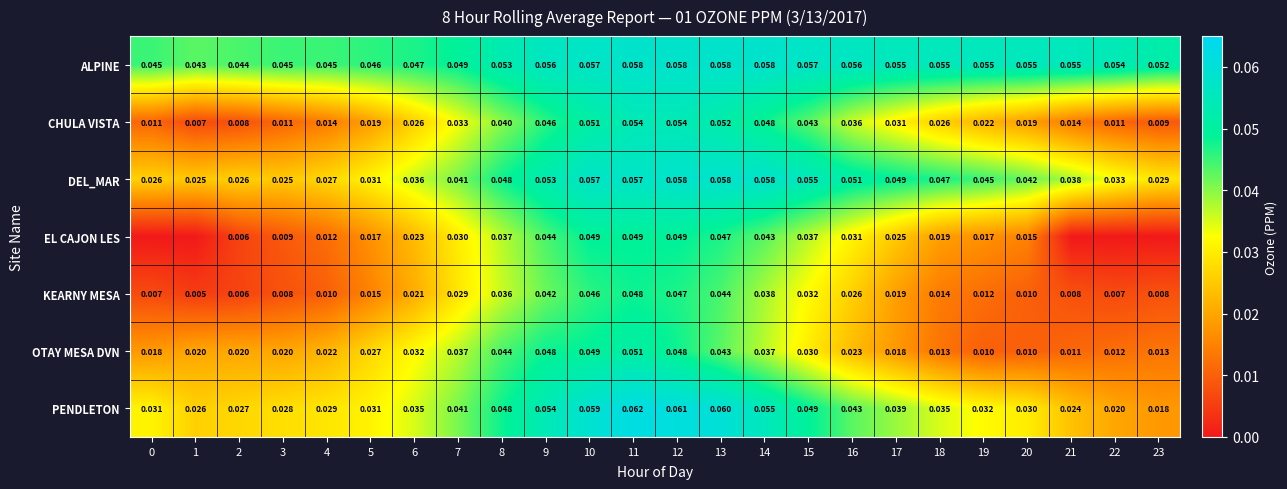

Count the KEARNY MESA values in the range 0 to 1.

24